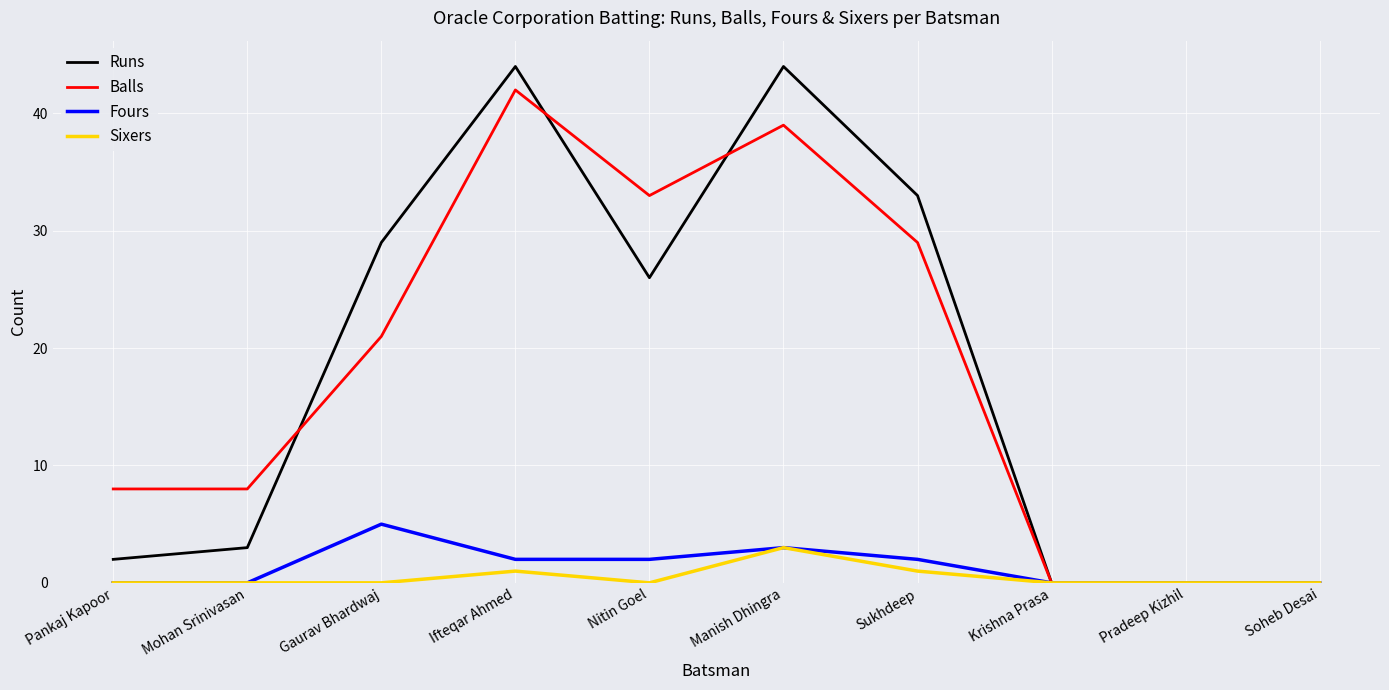

What is the maximum value for Sixers?

3